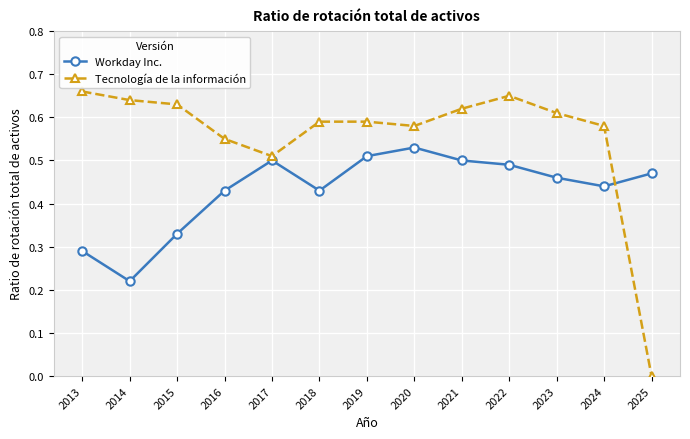

The value of Workday Inc. at 2019 is 0.1. True or false?

False